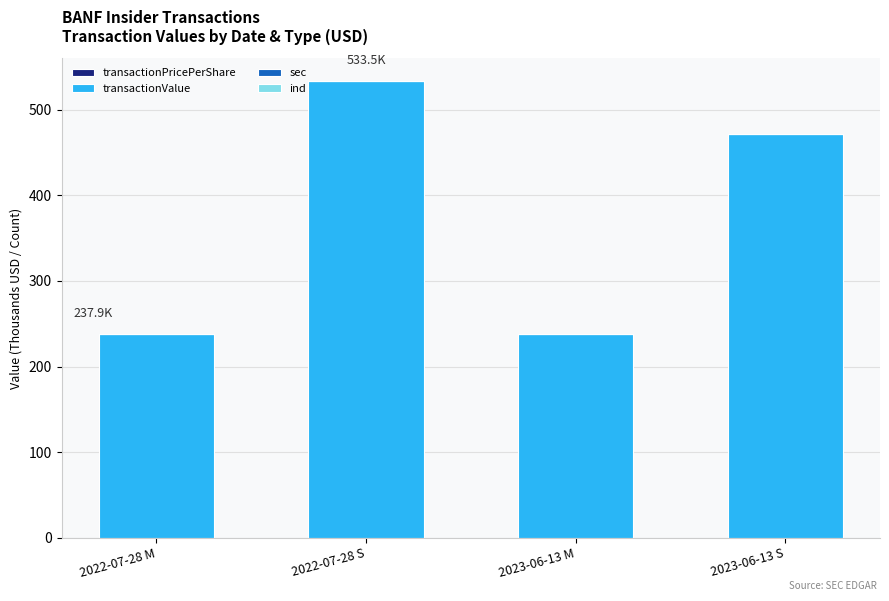

How many series are shown in this chart?

4